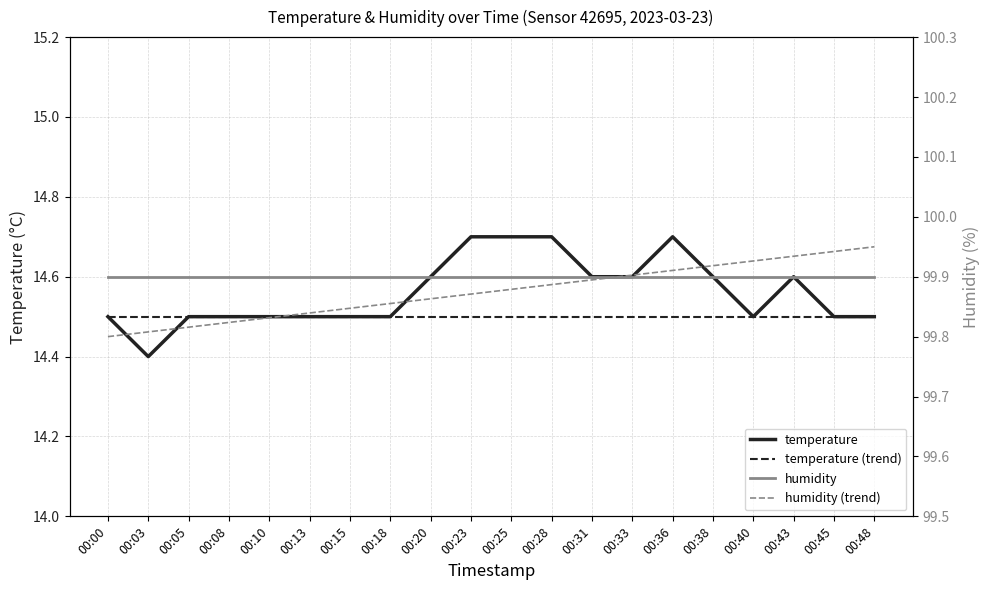

What is the difference between the temperature values at 00:10 and 00:31?

0.1